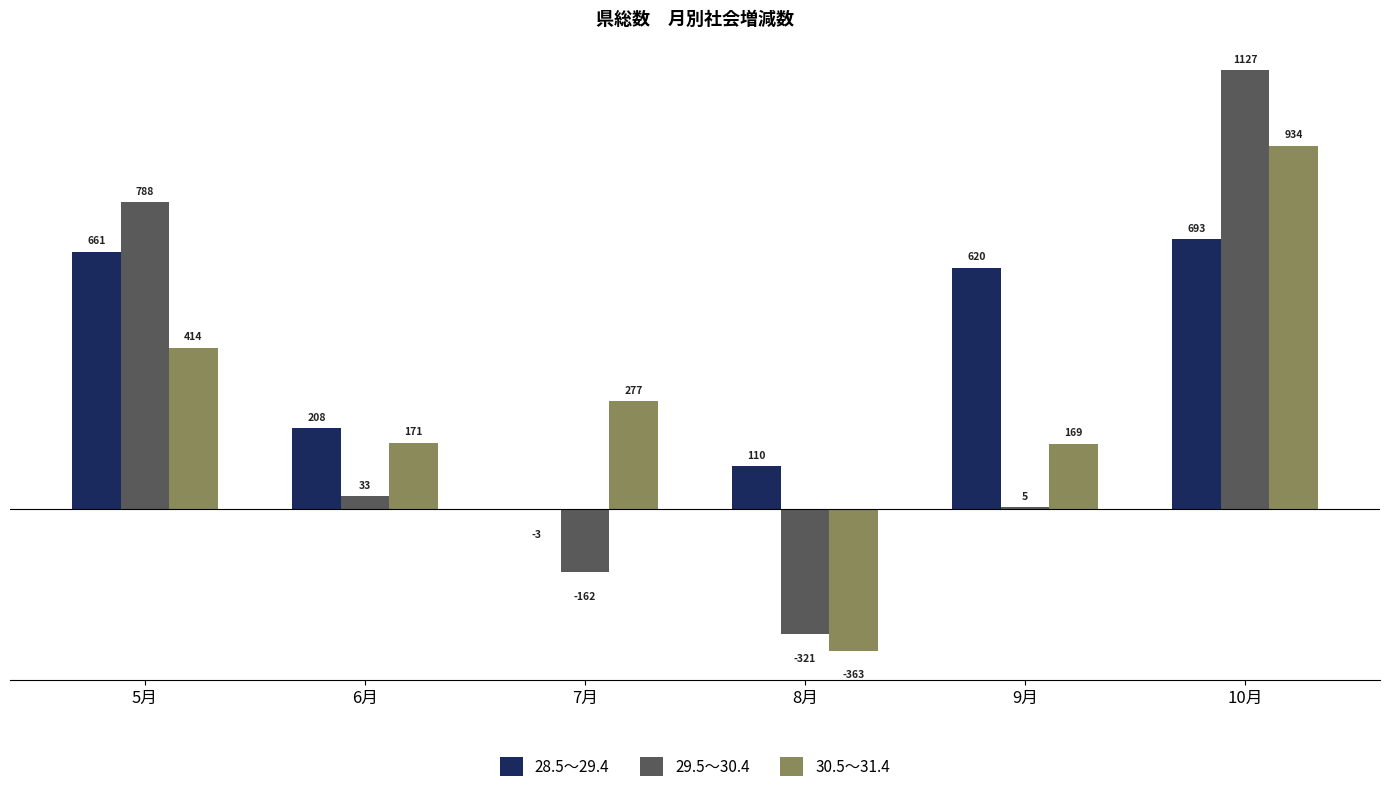

Which series changed the most between 6月 and 9月?

28.5～29.4